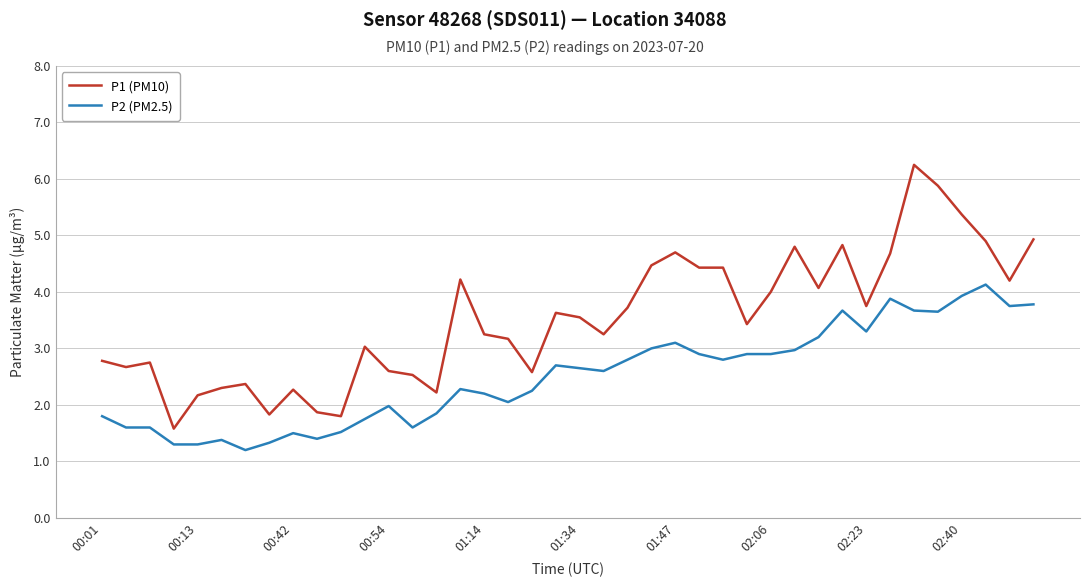

What are all the series names shown in the legend?

P1 (PM10), P2 (PM2.5)